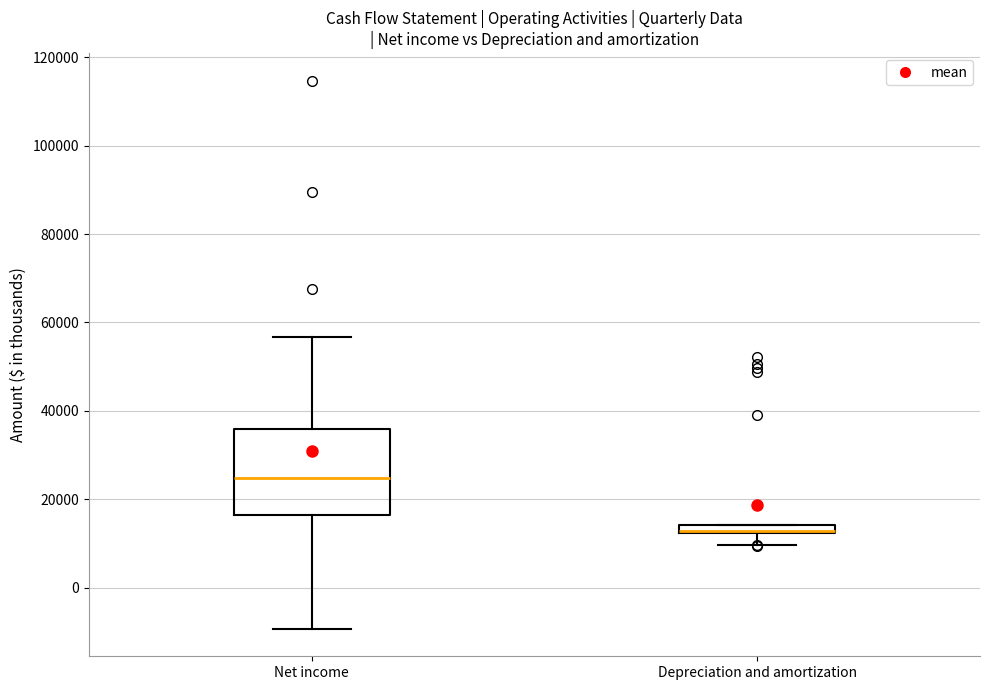

Where does the lower whisker of the box for Depreciation and amortization end on the y-axis? The values are not printed on the chart, so give them approximately, as read against the axis.

10000